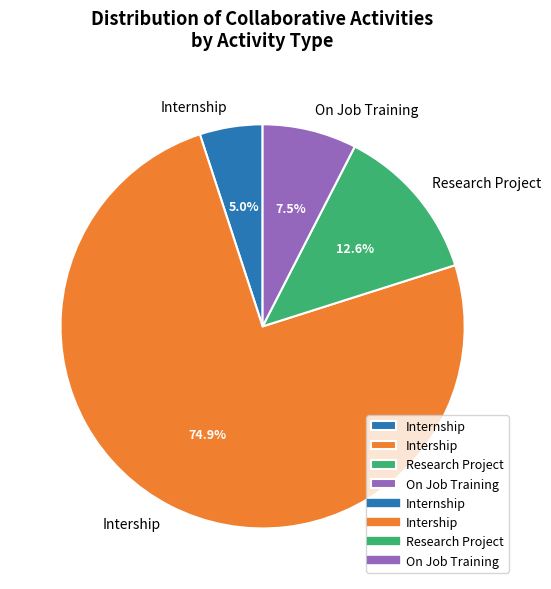

To the nearest percent, what is the difference between the Internship and Research Project slice percentages?

8%